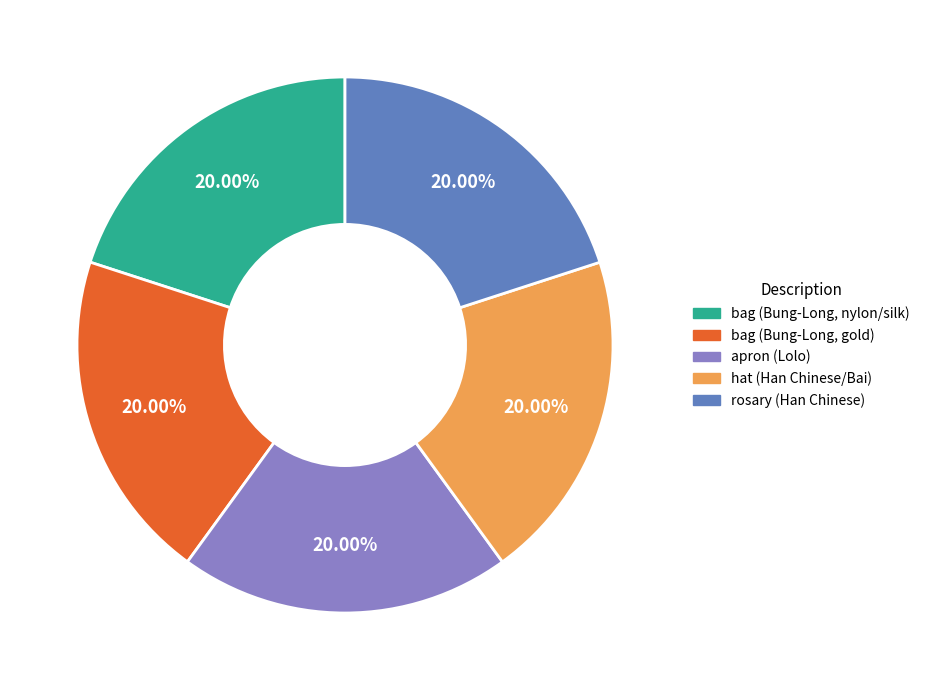

To the nearest percent, what is the combined percentage of hat (Han Chinese/Bai) and bag (Bung-Long, gold)?

40%